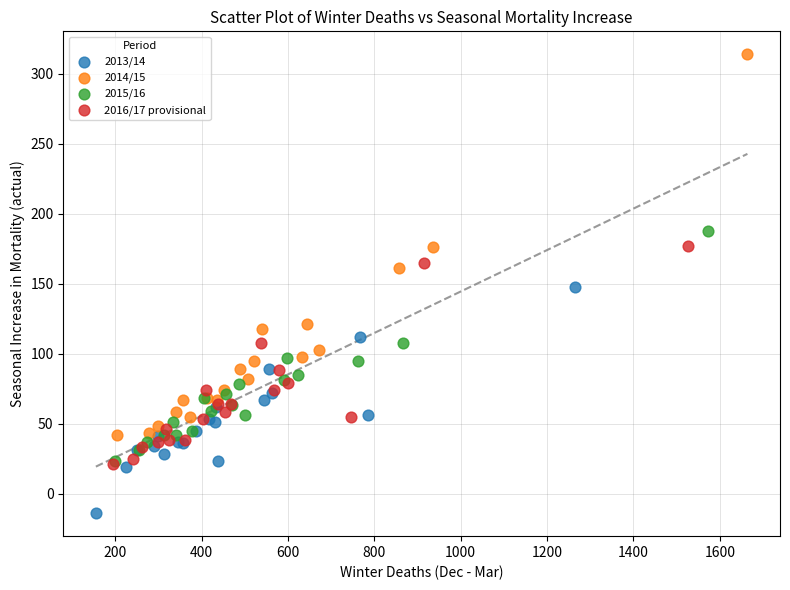

Which series has the widest spread of Y values?

2014/15